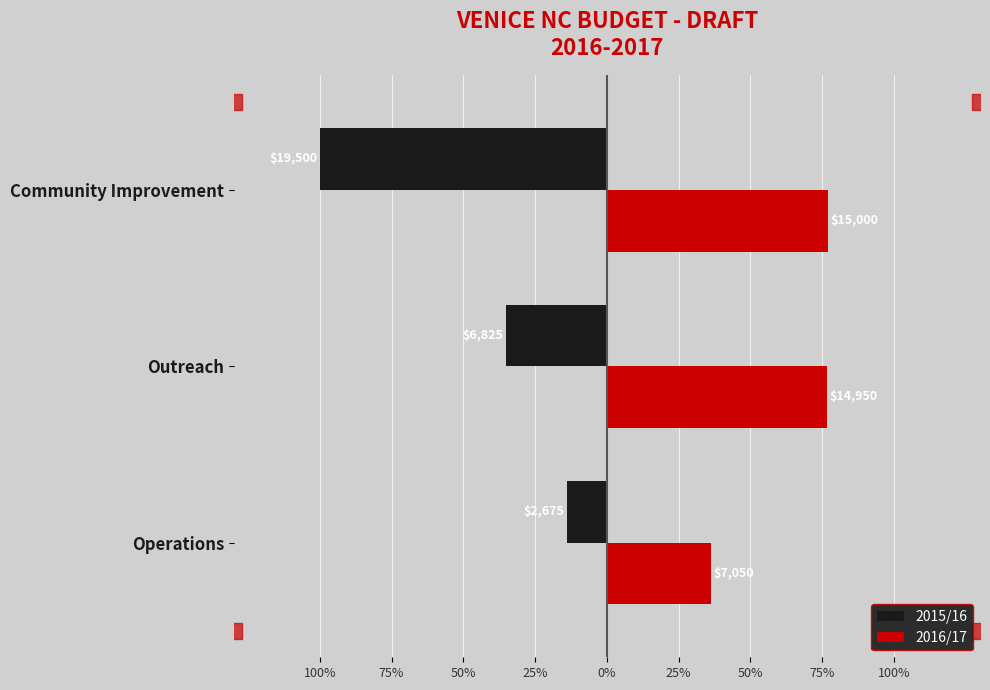

What are all the series names shown in the legend?

2015/16, 2016/17